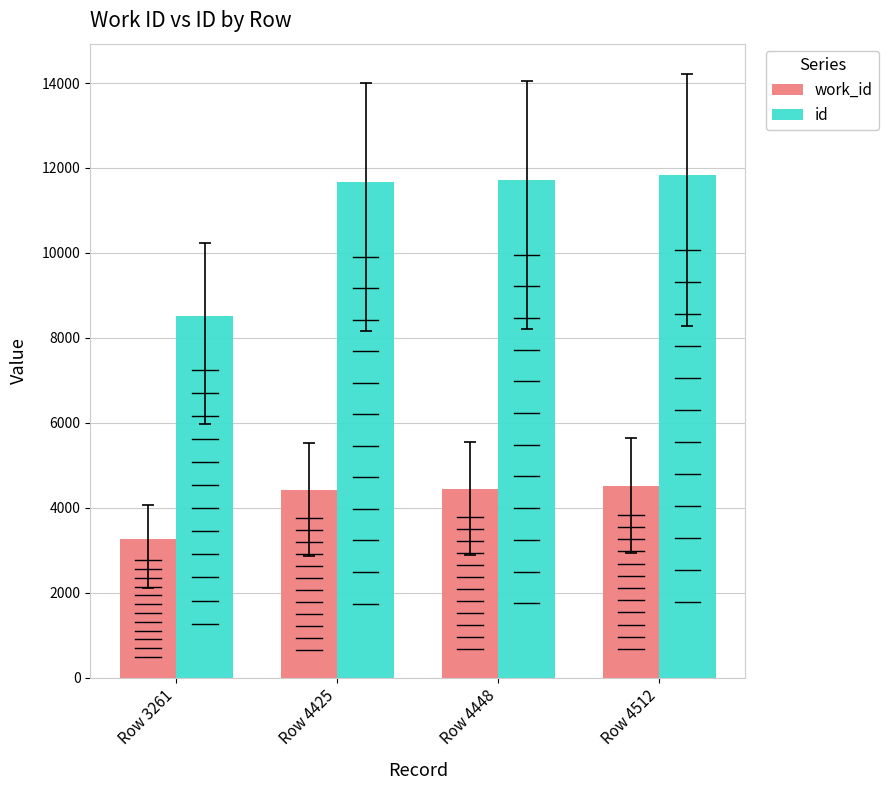

List the series in order of their peak value, highest first.

id, work_id